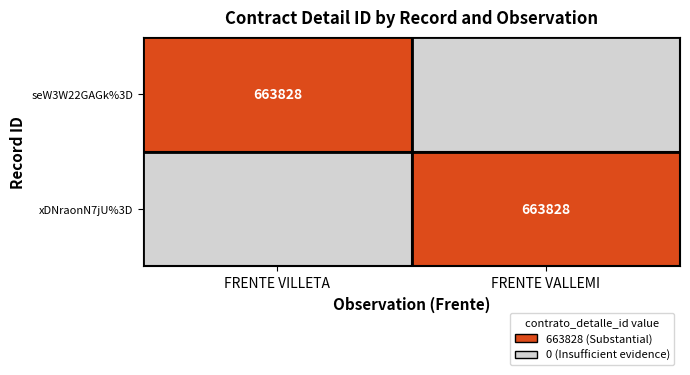

Is it true that xDNraonN7jU%3D equals 663828 at FRENTE VALLEMI?

True